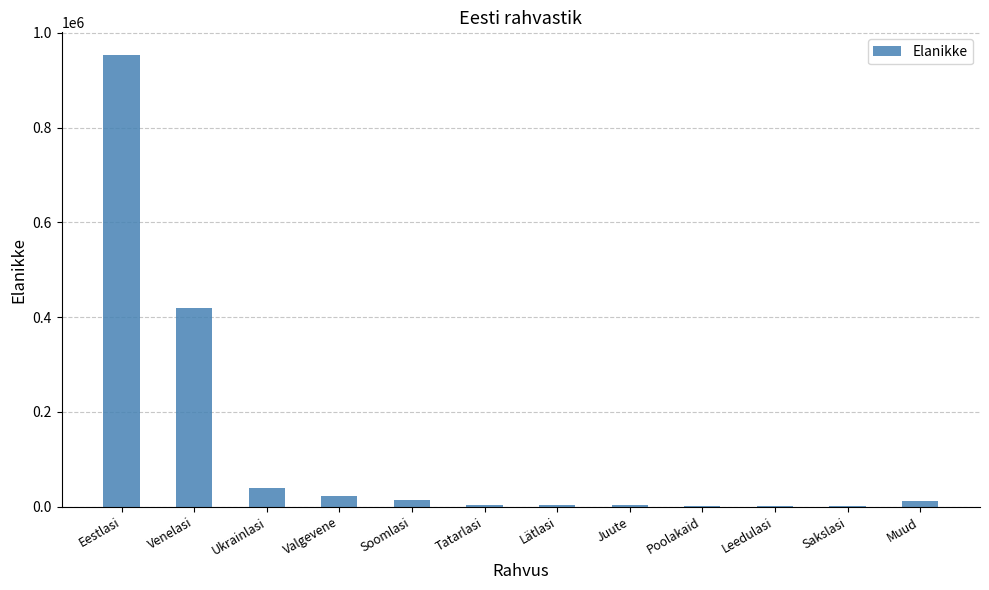

What is the sum of all values?

1476301